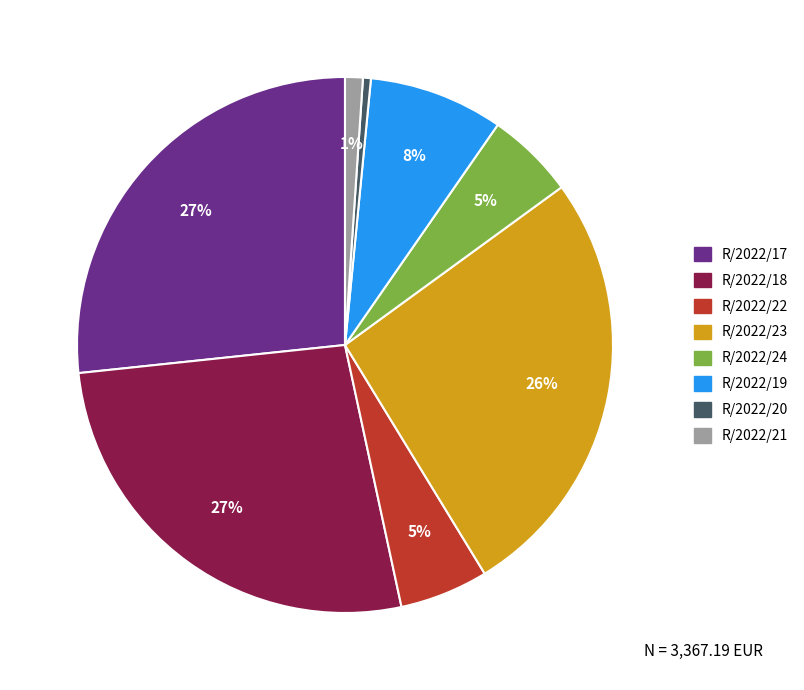

How many segments does this pie chart have?

8